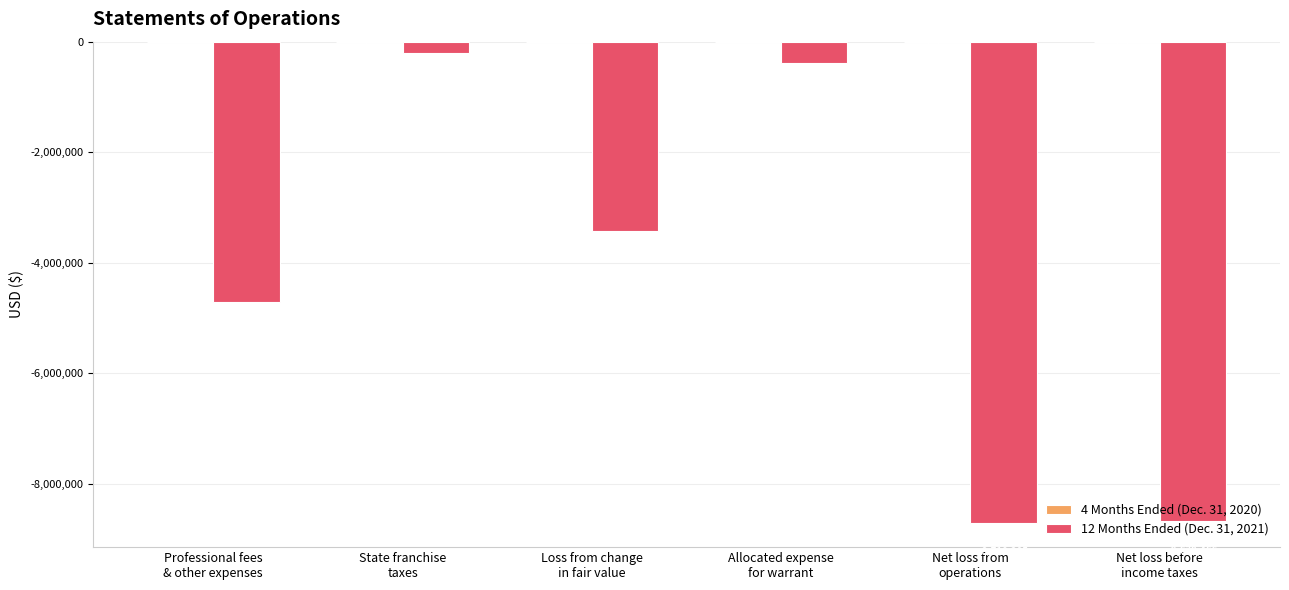

True or false: 12 Months Ended (Dec. 31, 2021) has a value of -8710205 at Net loss from
operations.

True